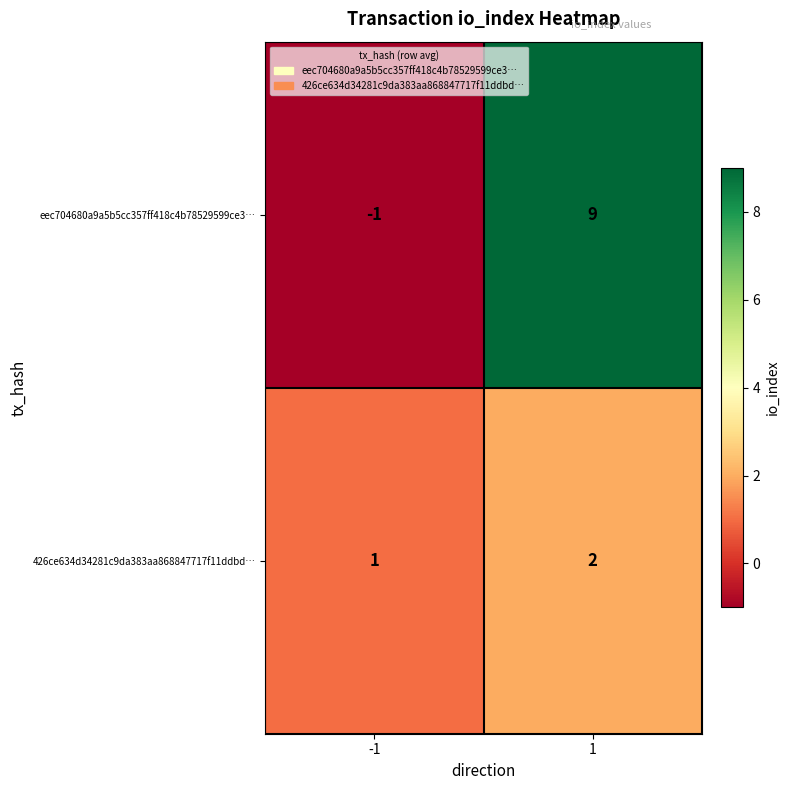

What is the sum of the 426ce634d34281c9da383aa868847717f11ddbd… values at -1 and 1?

3